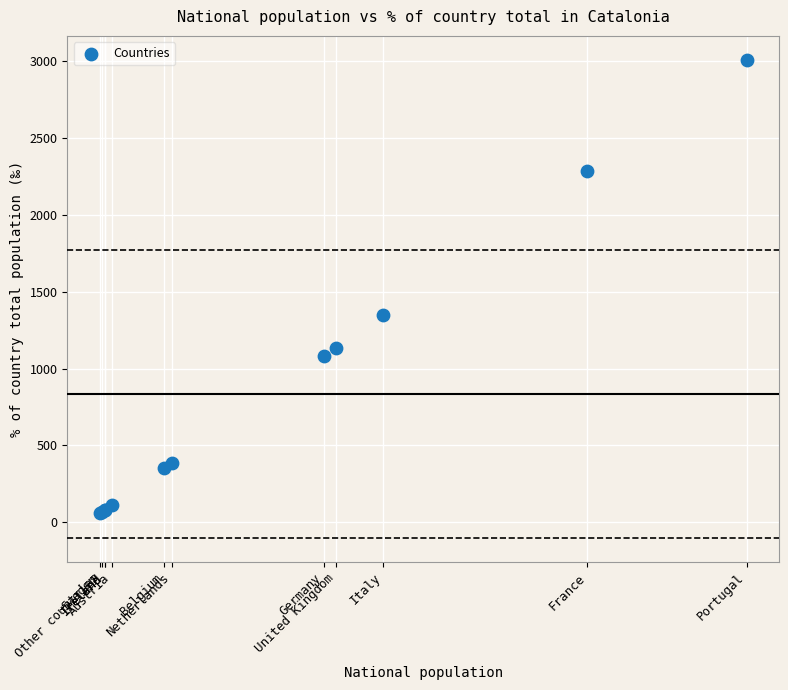

What Y value in the scatter plot is closest to 1534?

1352